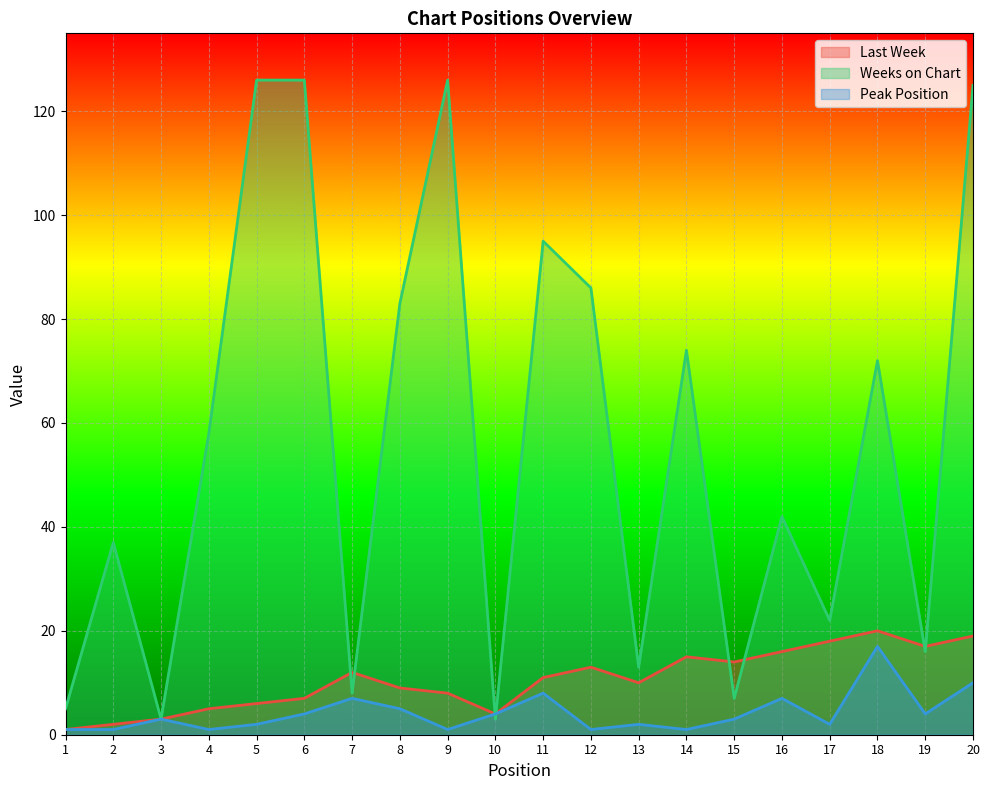

What is the greatest value displayed?

126